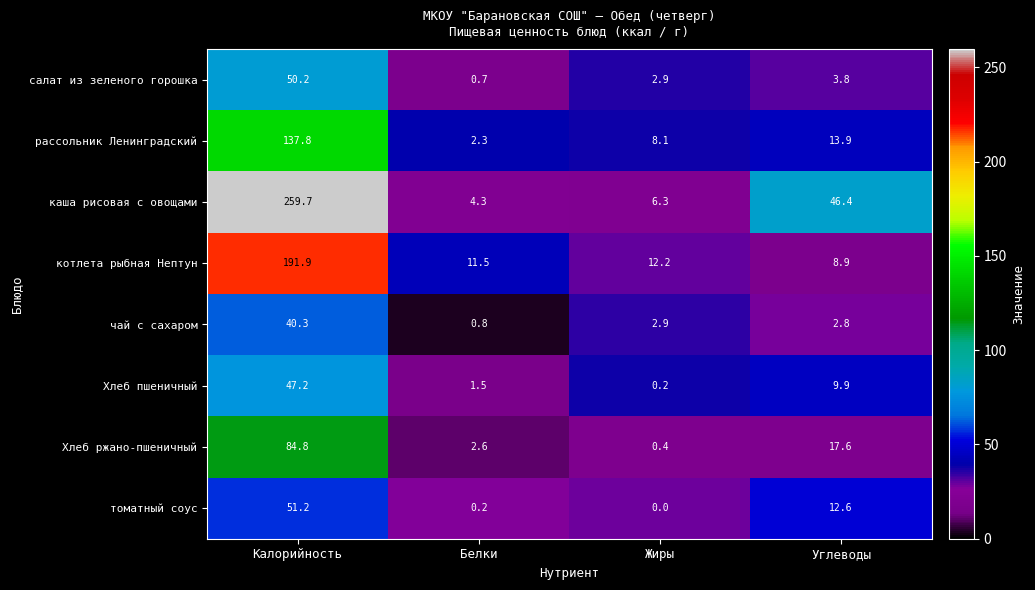

At which category does the chart reach its peak across all series?

Калорийность